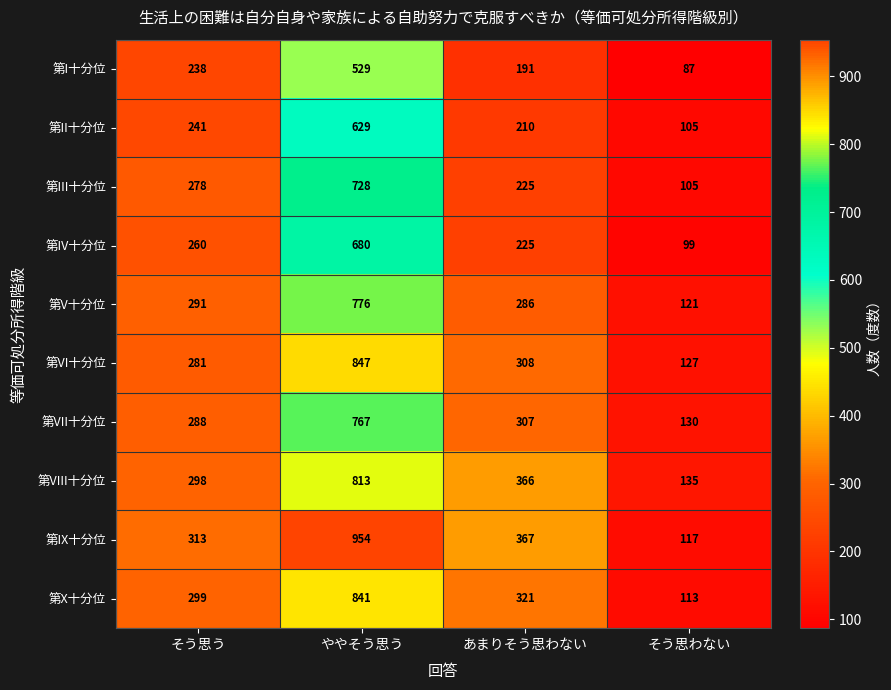

The value of 第X十分位 at ややそう思う is 841. True or false?

True